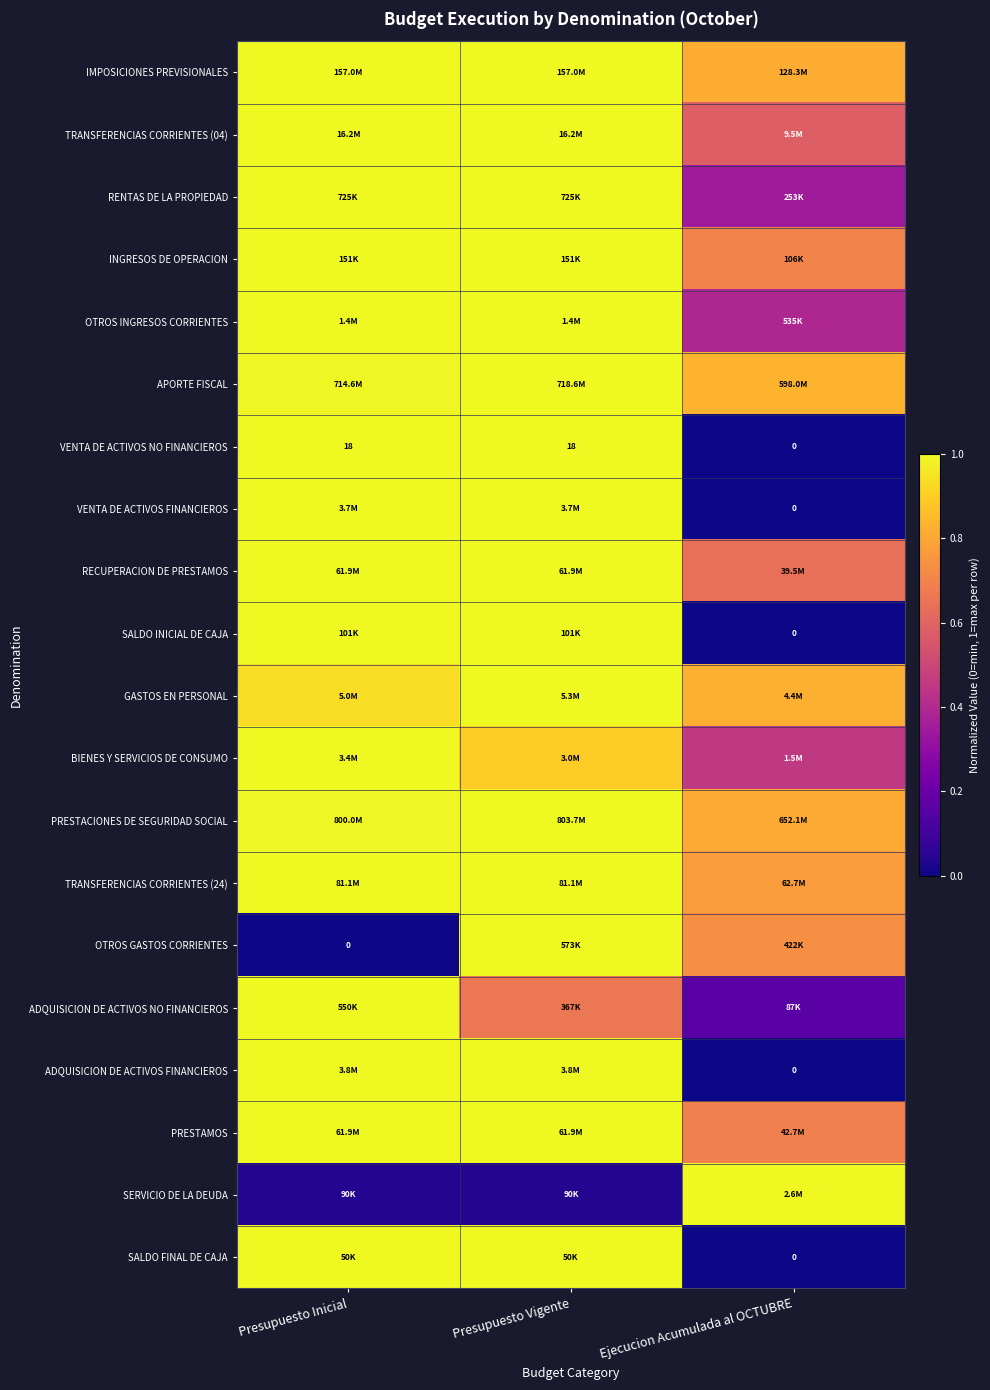

True or false: IMPOSICIONES PREVISIONALES has a value of 1.0 at Presupuesto Vigente.

True